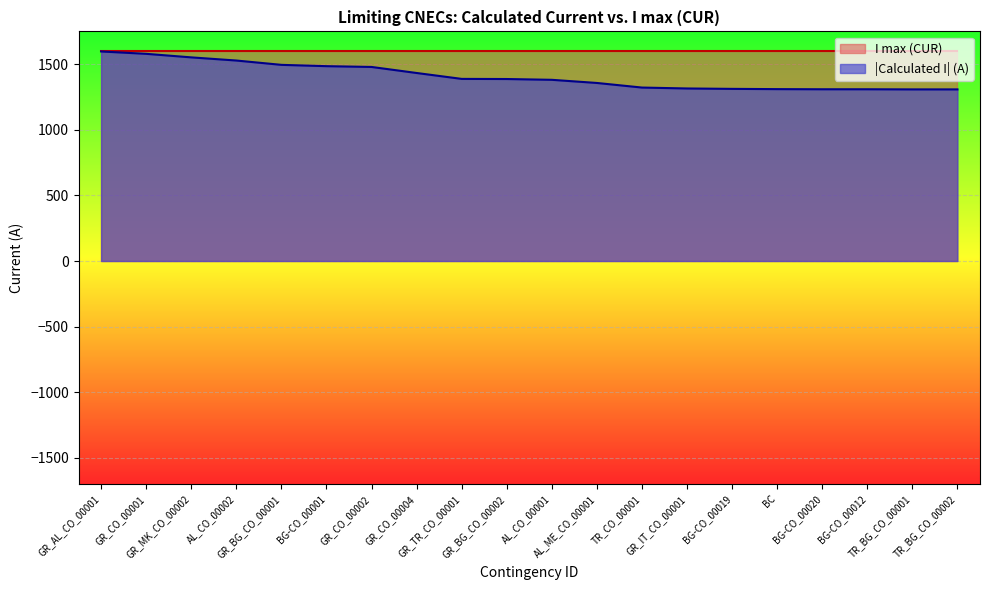

List the labels in order of value, largest first.

GR_AL_CO_00001, GR_CO_00001, GR_MK_CO_00002, AL_CO_00002, GR_BG_CO_00001, BG-CO_00001, GR_CO_00002, GR_CO_00004, GR_TR_CO_00001, GR_BG_CO_00002, AL_CO_00001, AL_ME_CO_00001, TR_CO_00001, GR_IT_CO_00001, BG-CO_00019, BC, BG-CO_00020, BG-CO_00012, TR_BG_CO_00001, TR_BG_CO_00002